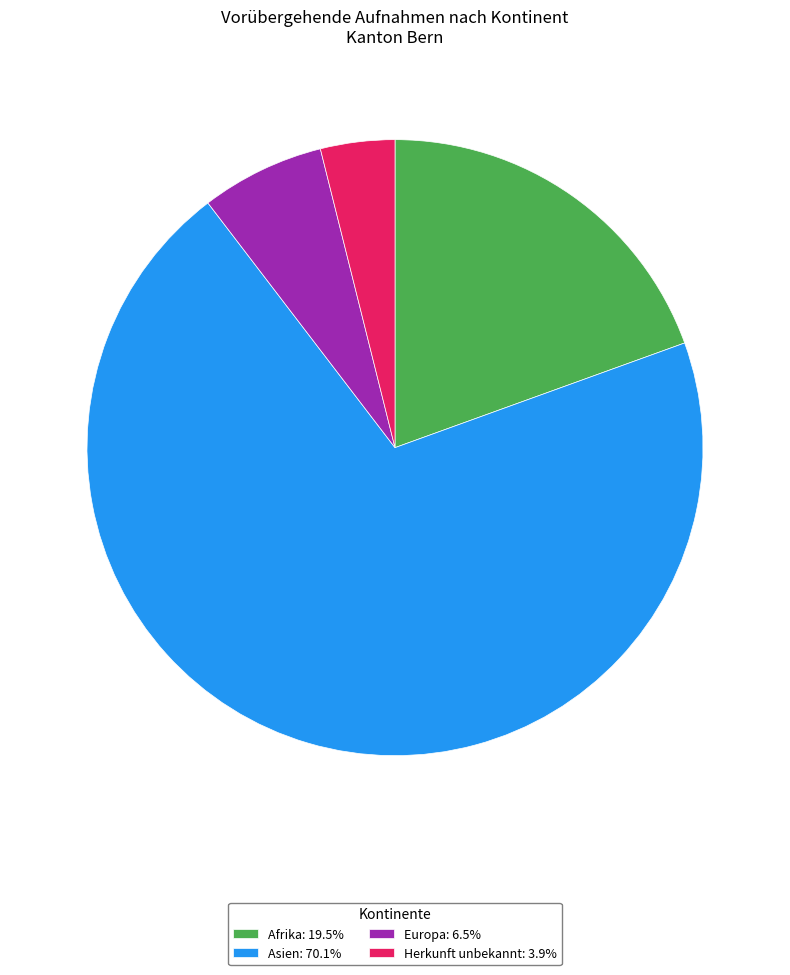

Is there a majority slice in this chart?

Yes